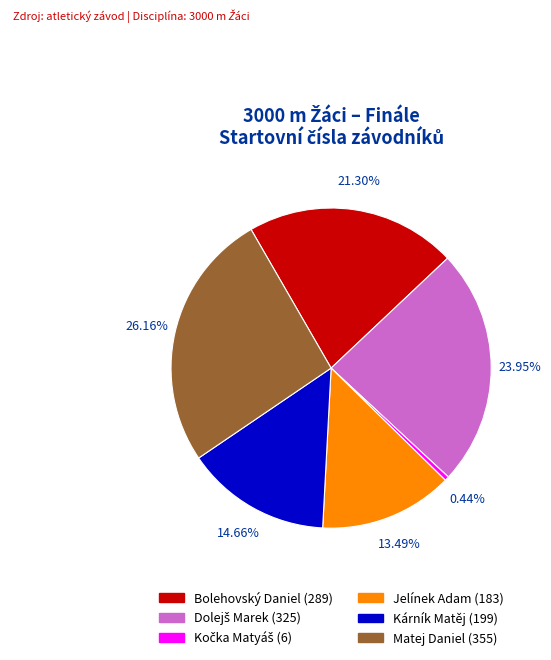

Is there any slice that represents more than half of the pie?

No